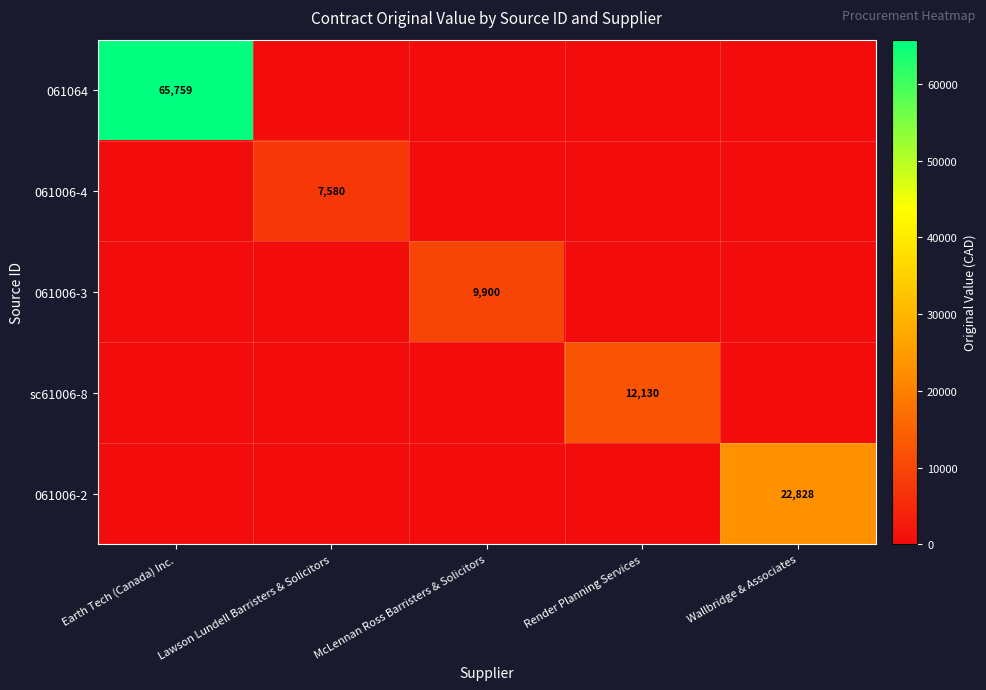

The 061006-2 series shows 33463 at Wallbridge & Associates. True or false?

False